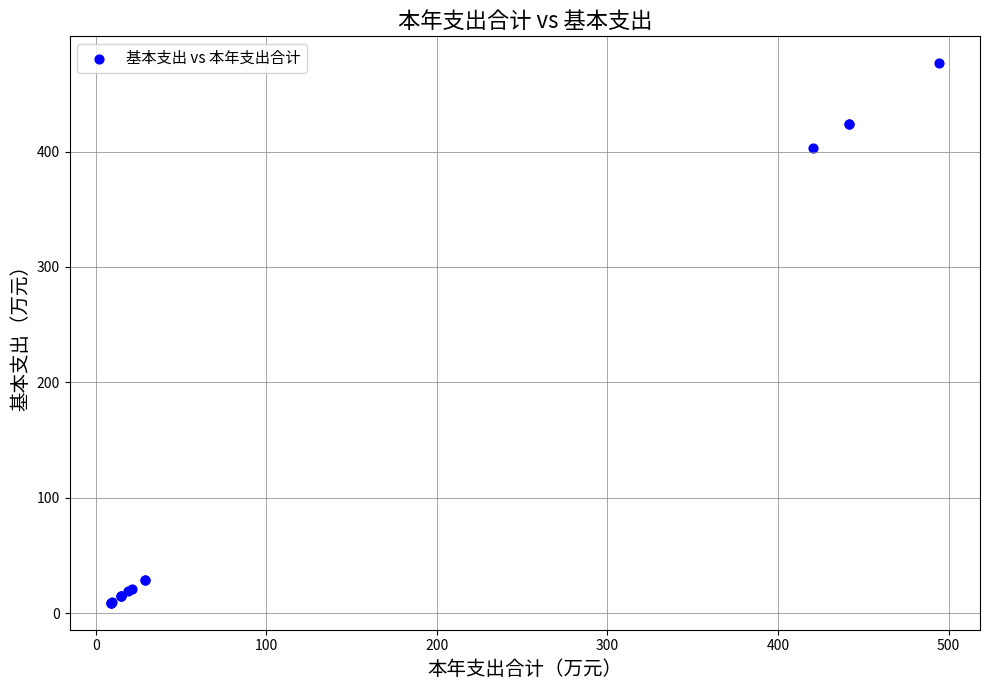

What Y value in the scatter plot is closest to 242?

403.3